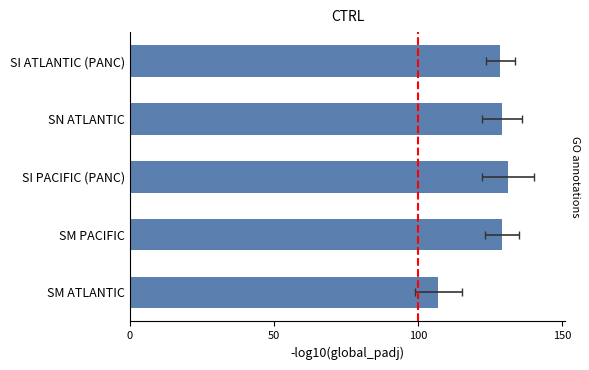

Reading left to right, transcribe all the data shown in this chart.

107.0	129.0	131.0	129.0	128.5